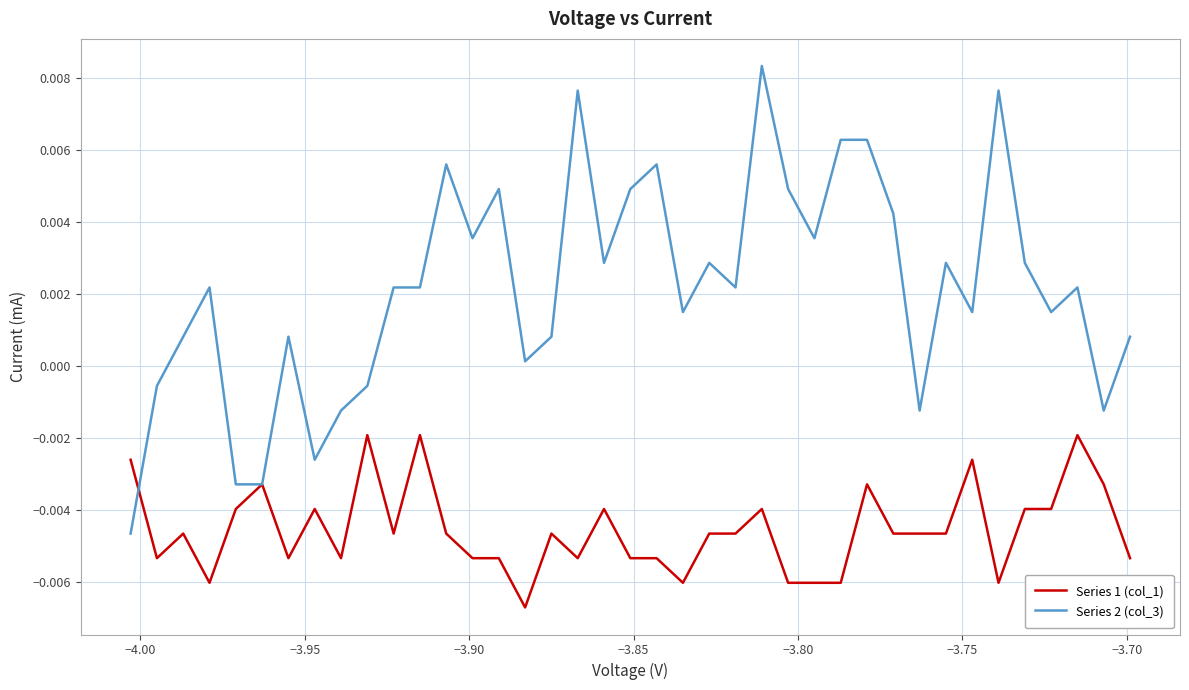

Is this an area chart (filled region under the line)?

No